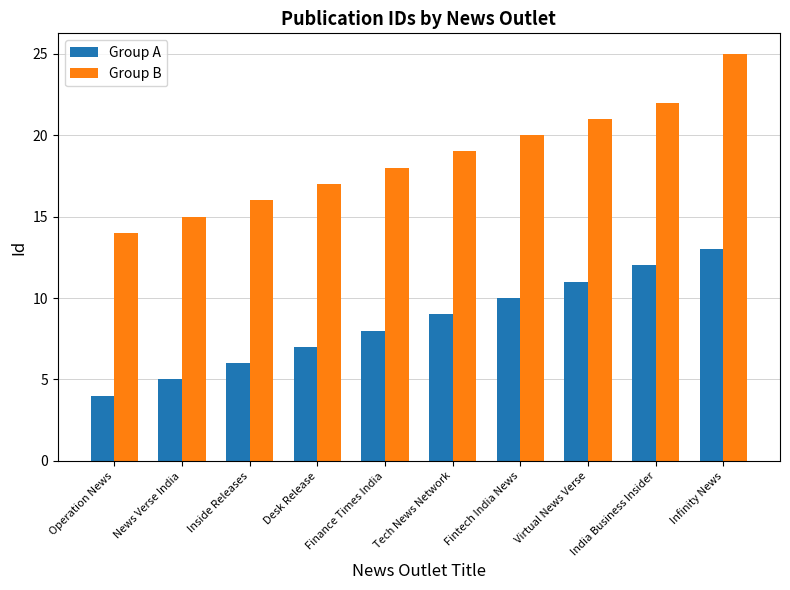

Rank the categories by Group B value from lowest to highest.

Operation News, News Verse India, Inside Releases, Desk Release, Finance Times India, Tech News Network, Fintech India News, Virtual News Verse, India Business Insider, Infinity News